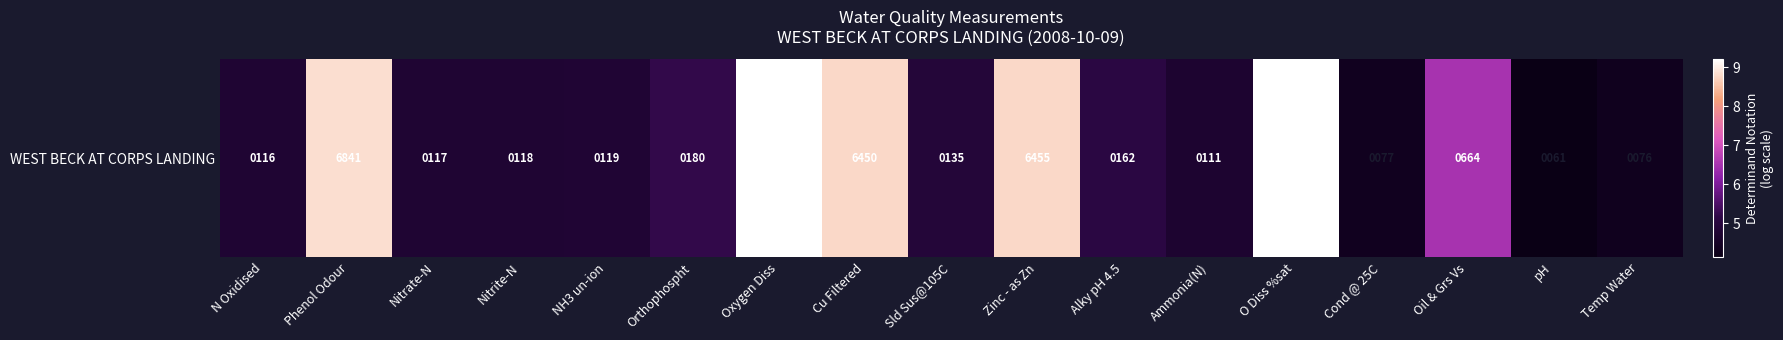

Reading right to left, list all the values displayed in this chart.

4.3	4.1	6.5	4.4	9.2	4.7	5.1	8.8	4.9	8.8	9.2	5.2	4.8	4.8	4.8	8.8	4.8